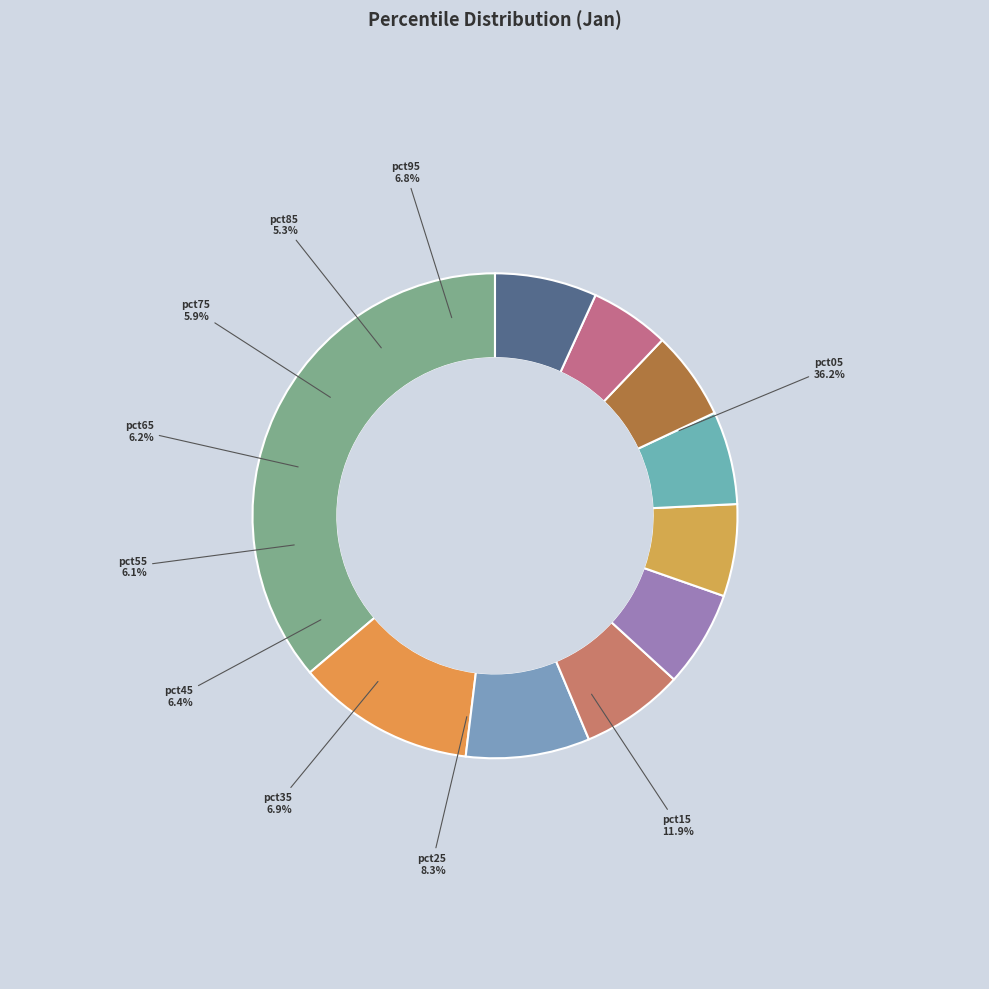

Between pct55 and pct15, which is larger?

pct15